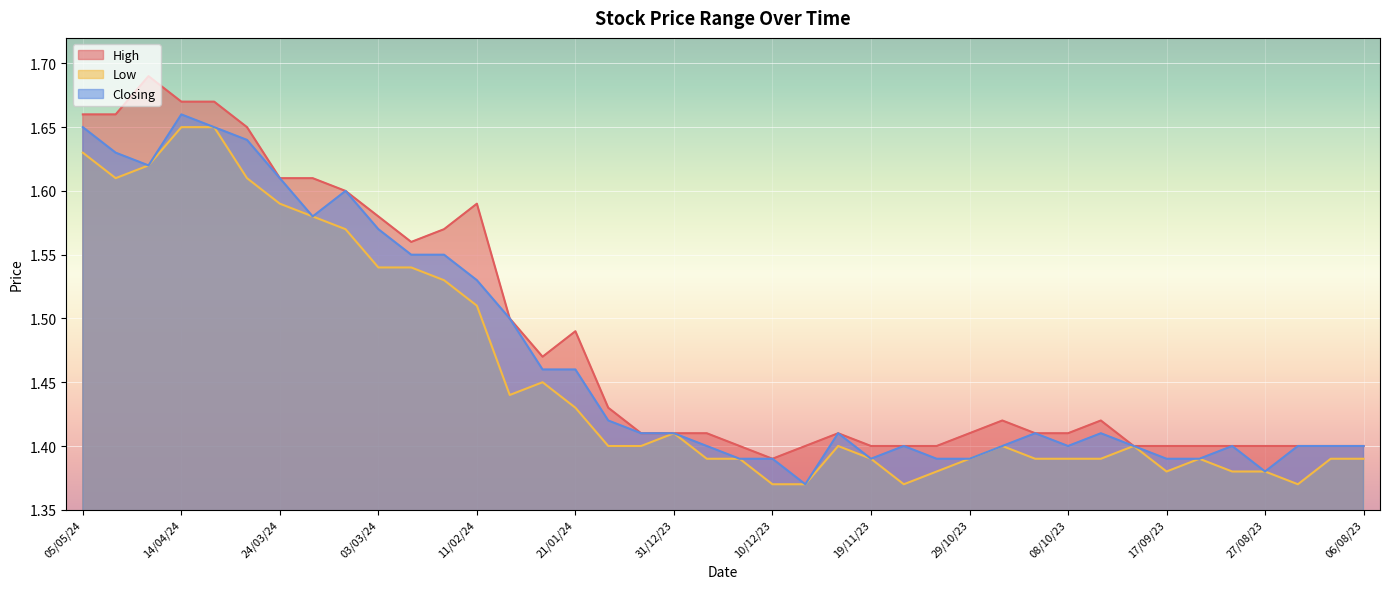

Which series has the largest total across all categories?

High